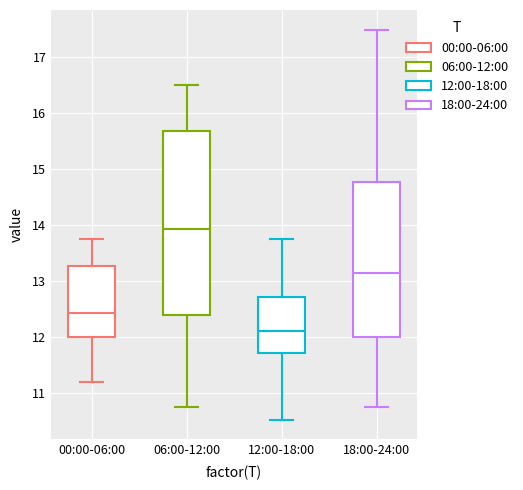

Comparing the boxes themselves (not the whiskers), which one is the tallest?

06:00-12:00